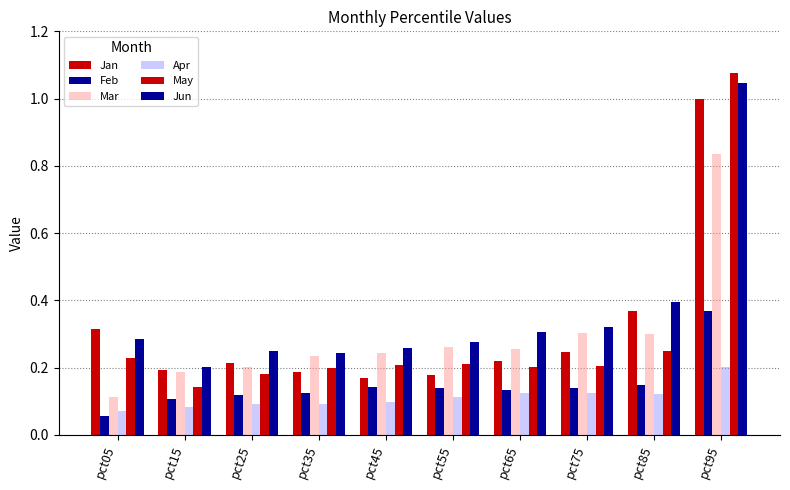

How many groups of bars are there?

10